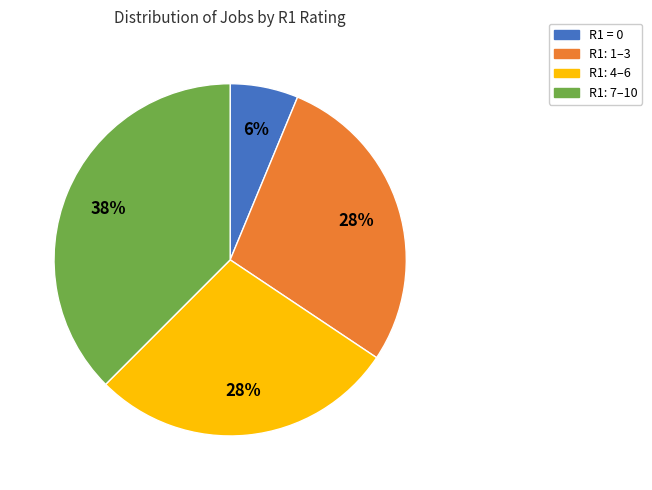

To the nearest percent, what percentage of the pie is R1: 1–3?

28%